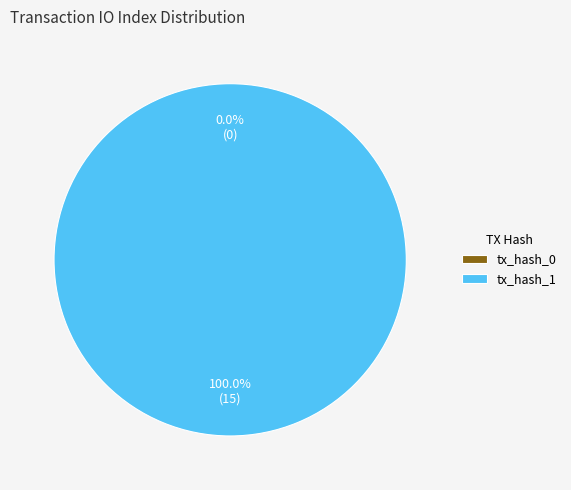

Combined, what portion of the pie is tx_hash_0 and tx_hash_1?

100.0%